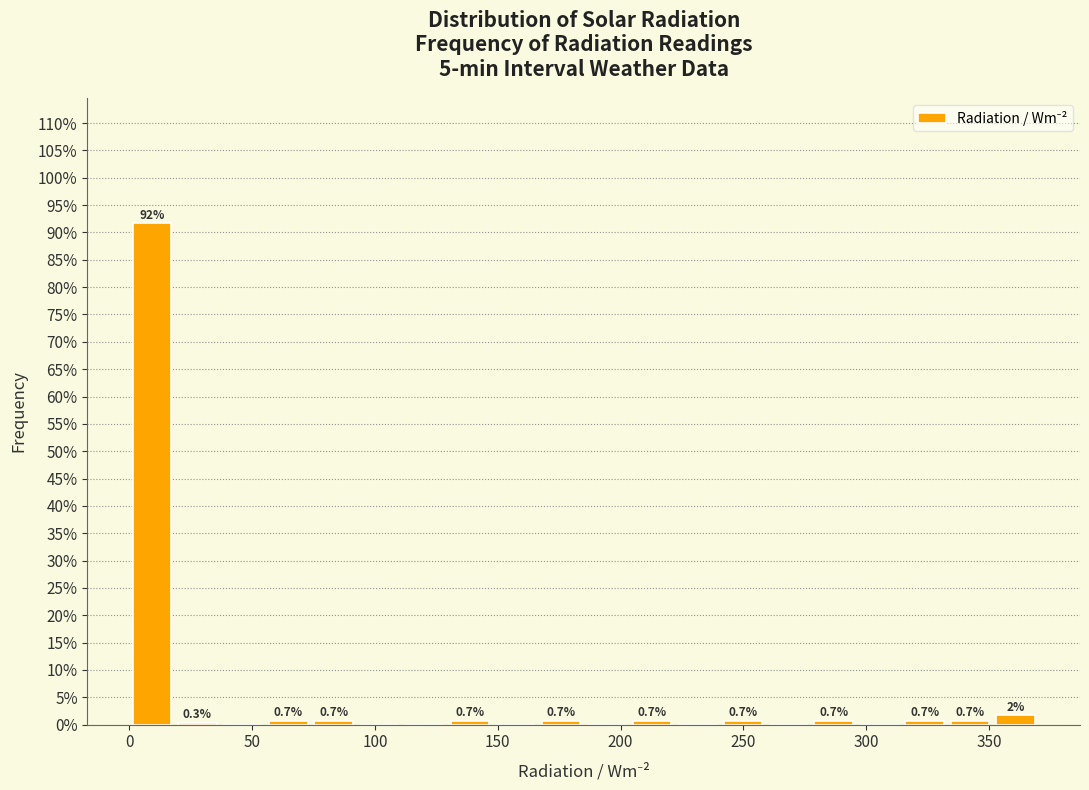

Around what value on the x-axis is the tallest bar? Give the approximate position of its centre, as read against the axis.

10